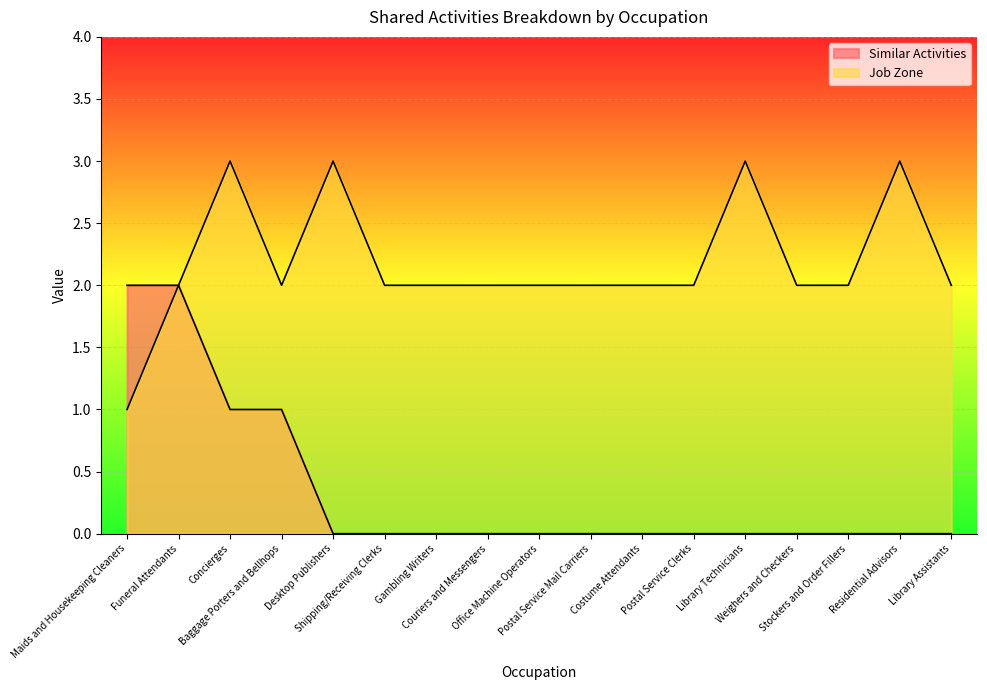

Where is Similar Activities nearest to the value 1?

Concierges